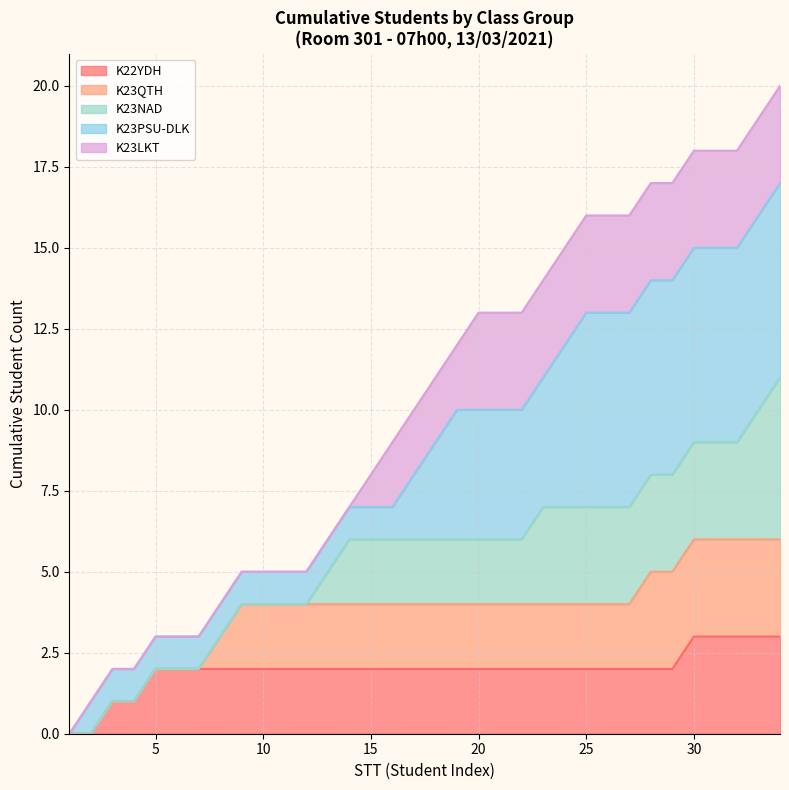

What is the highest value of the K22YDH series?

3